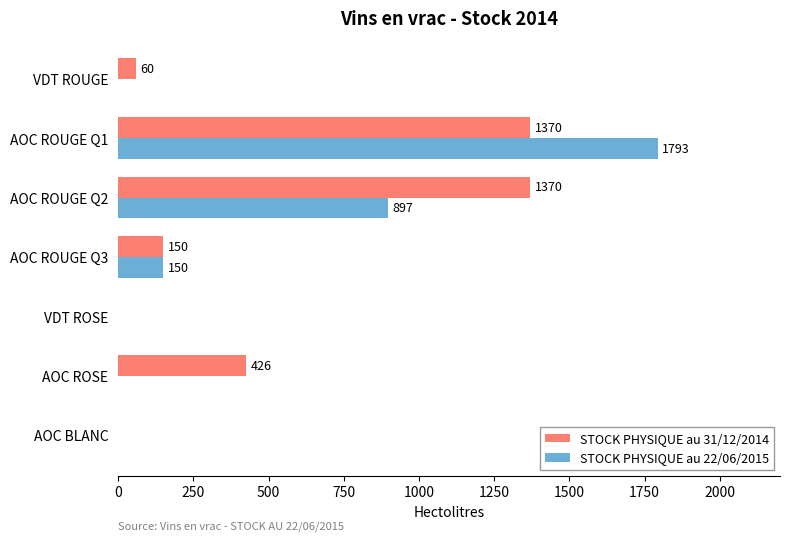

The value of STOCK PHYSIQUE au 31/12/2014 at AOC BLANC is -660.7. True or false?

False